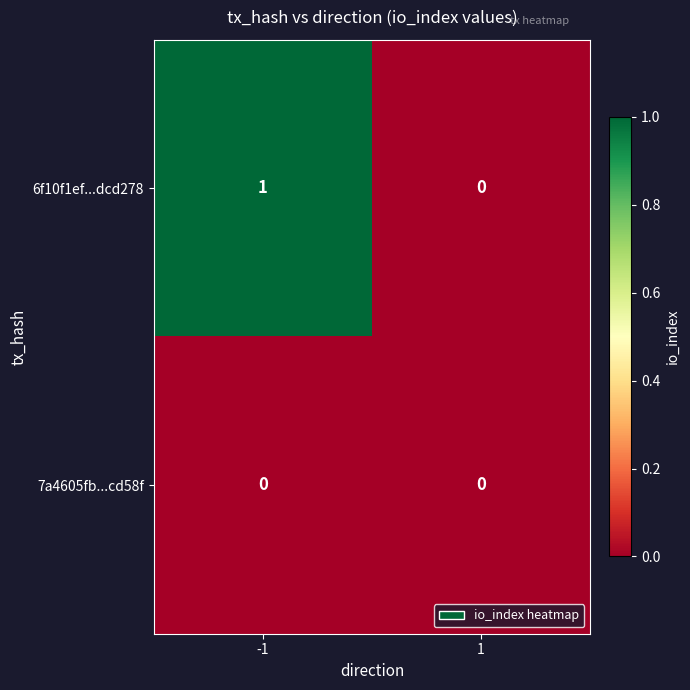

Which series has the largest total across all categories?

6f10f1ef...dcd278